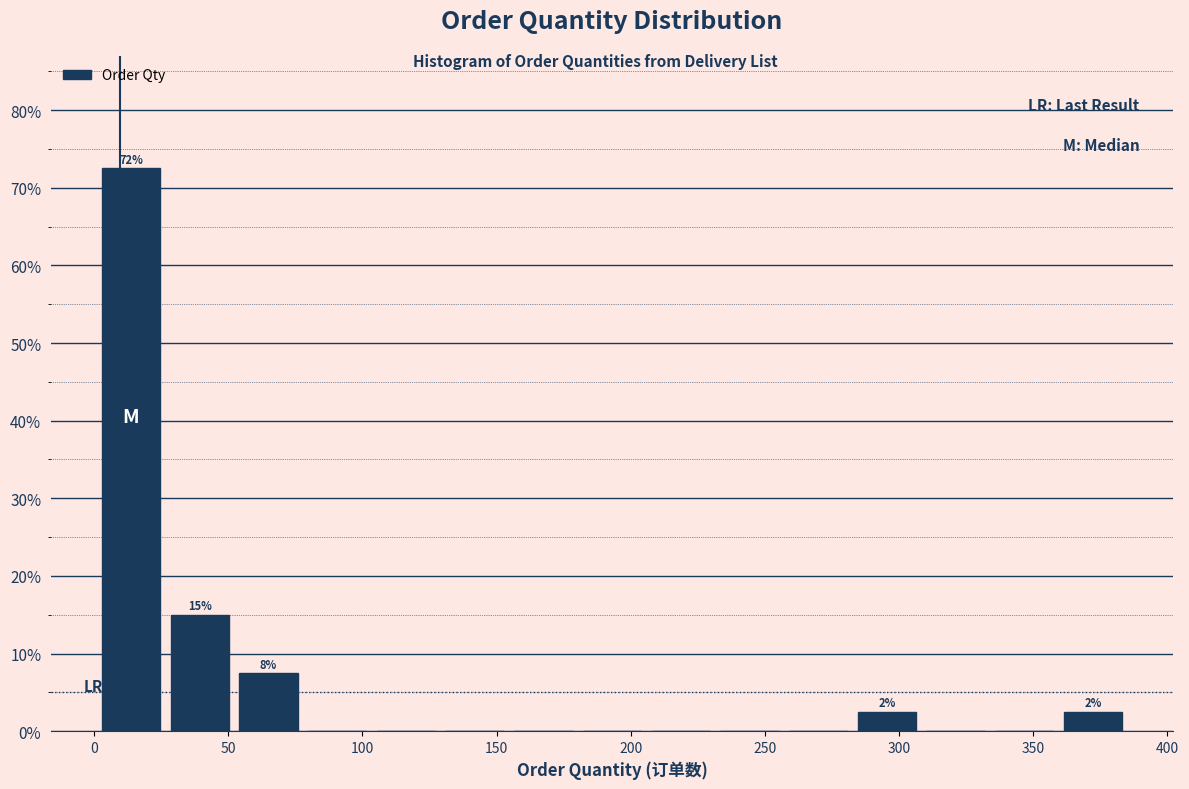

Over which range of the x-axis is the bar tallest?

0 to 25